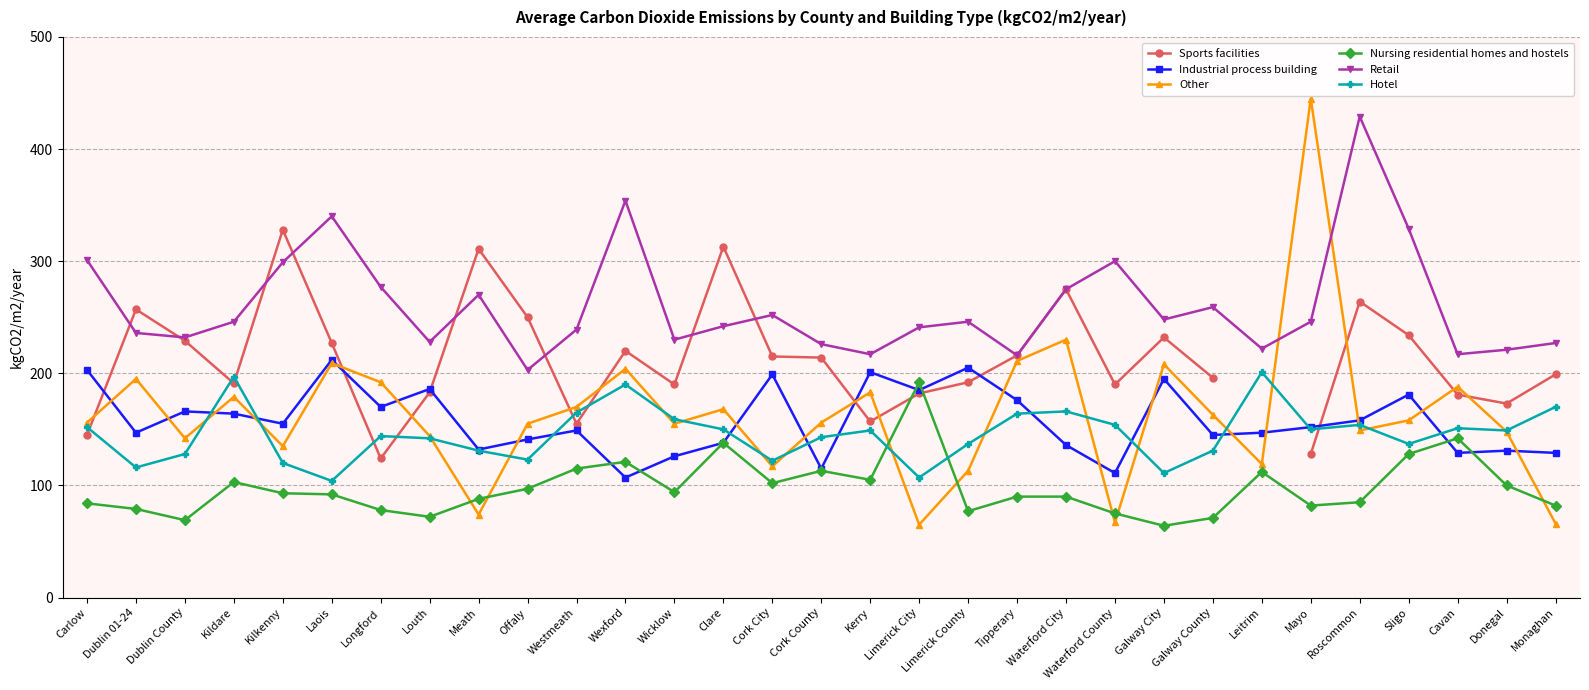

What is the average value of the Hotel series?

146